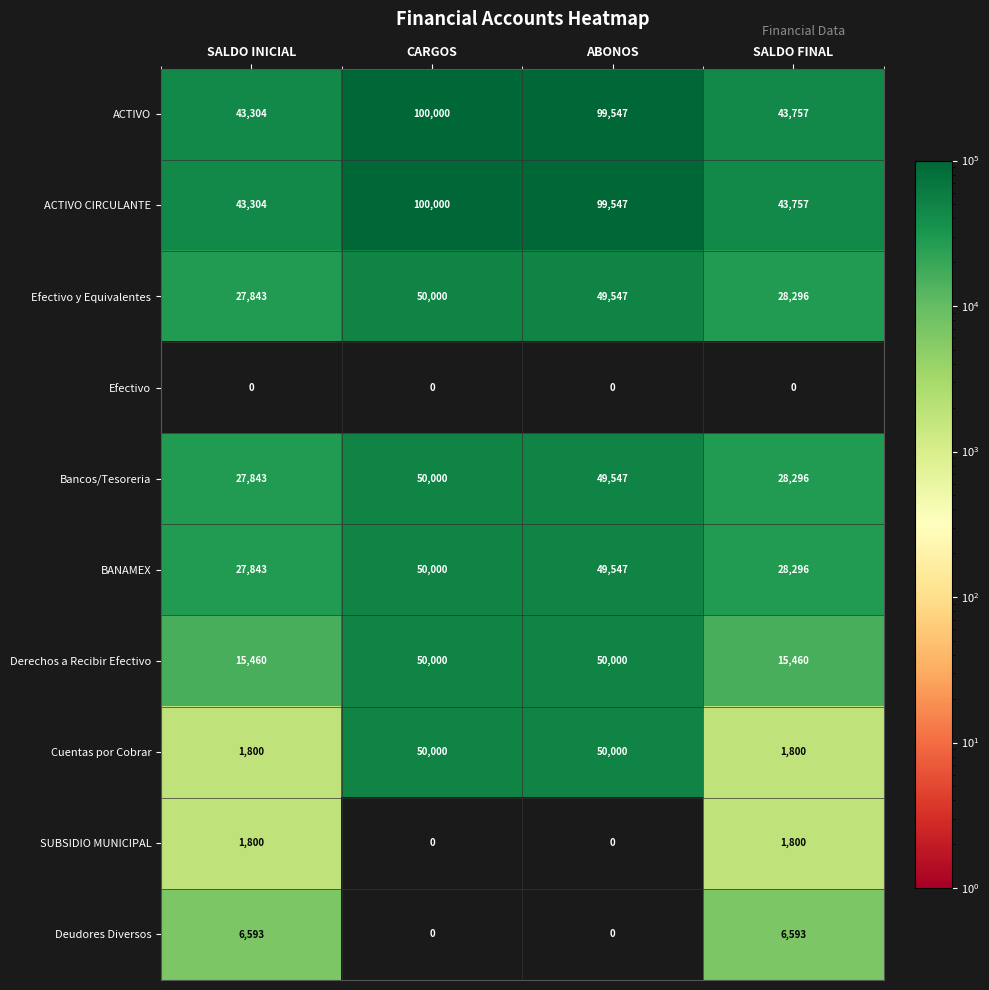

What is the spread (max minus min) of values at SALDO FINAL?

43757